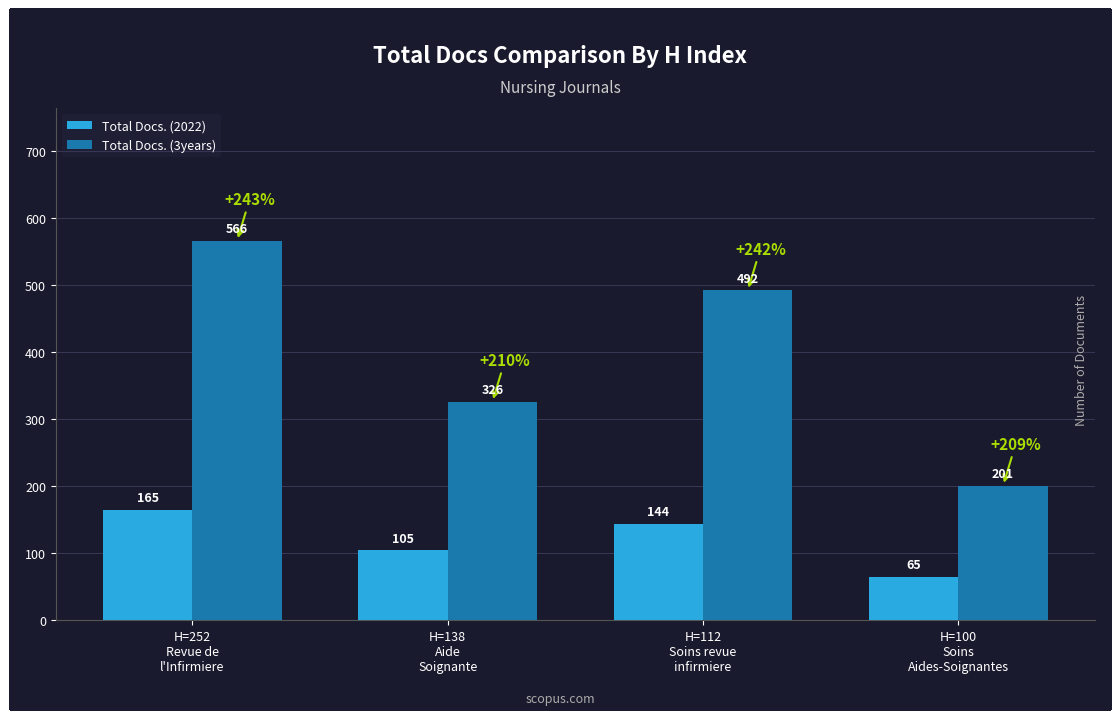

List the labels in order of Total Docs. (3years) value, largest first.

H=252
Revue de
l'Infirmiere, H=112
Soins revue
infirmiere, H=138
Aide
Soignante, H=100
Soins
Aides-Soignantes